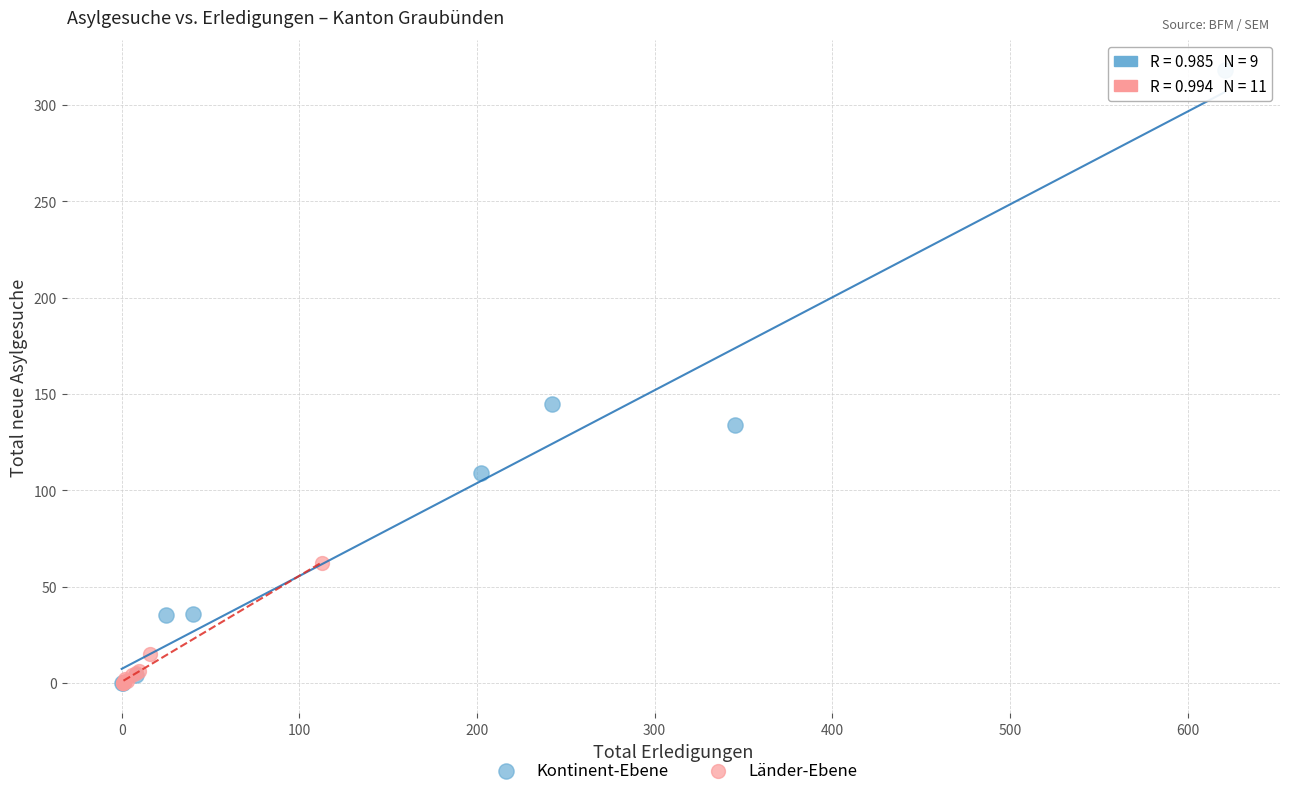

Which series has the widest spread of Y values?

Kontinent-Ebene